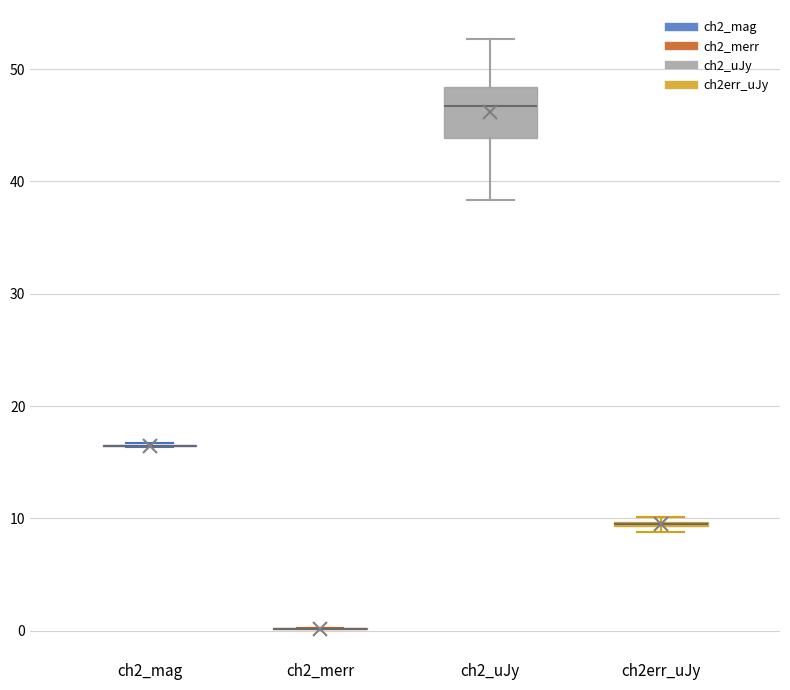

Which box is the tallest, from its lower edge to its upper edge?

ch2_uJy